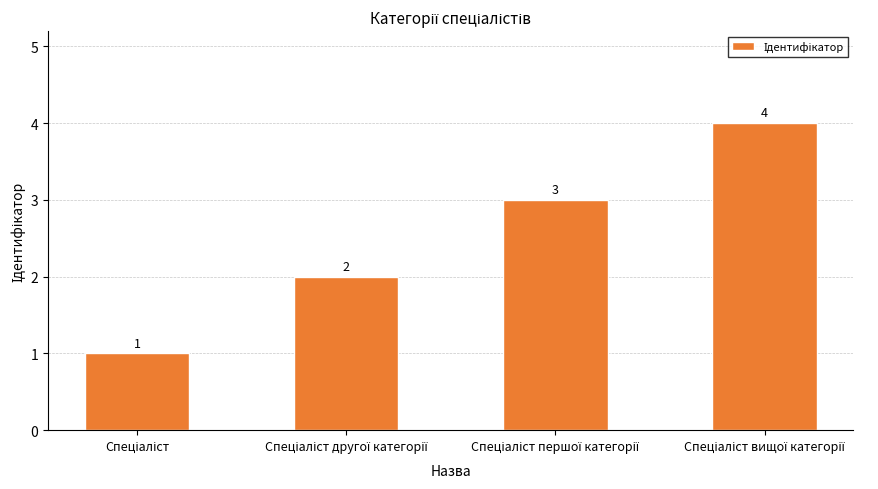

Count the values in the range 2 to 4.

3